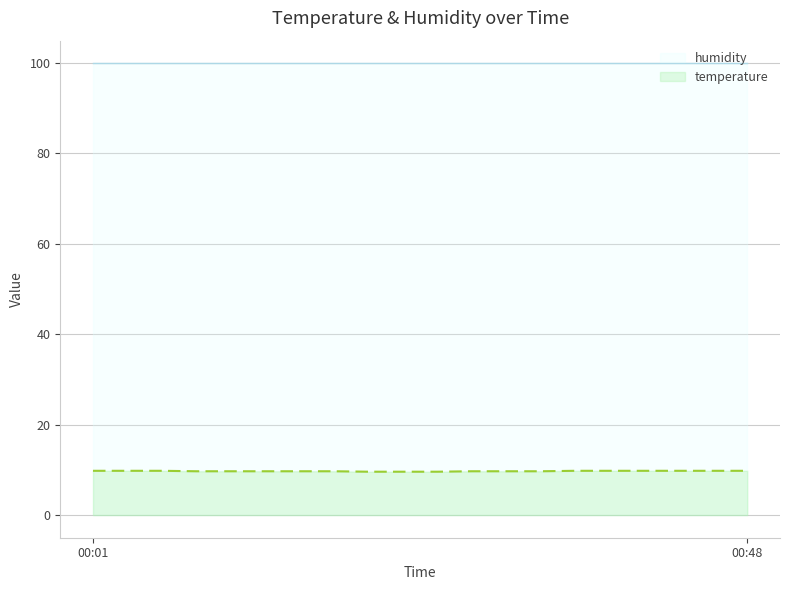

List the labels in order of value, largest first.

00:01, 00:03, 00:06, 00:35, 00:38, 00:40, 00:43, 00:45, 00:48, 00:08, 00:11, 00:13, 00:16, 00:18, 00:28, 00:30, 00:33, 00:20, 00:23, 00:25